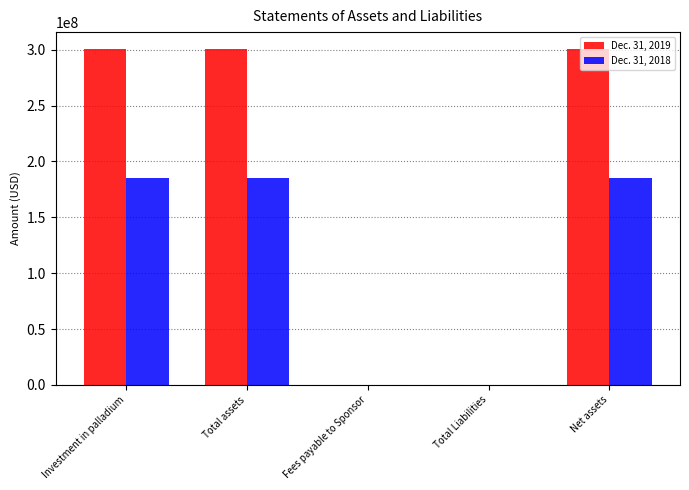

What are all the series names shown in the legend?

Dec. 31, 2019, Dec. 31, 2018